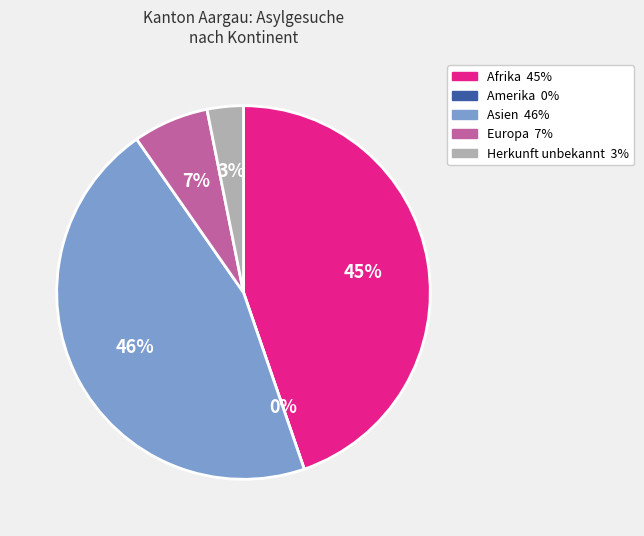

Which has a higher value, Asien or Herkunft unbekannt?

Asien